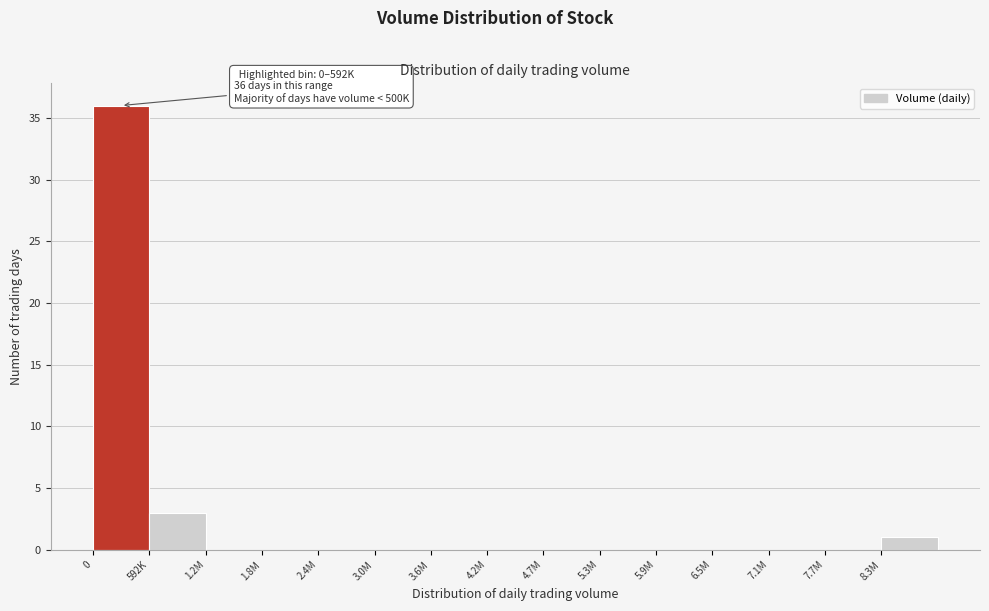

Reading left to right, what are all the values shown in this chart?

0=36	592K=3	1.2M=0	1.8M=0	2.4M=0	3.0M=0	3.6M=0	4.2M=0	4.7M=0	5.3M=0	5.9M=0	6.5M=0	7.1M=0	7.7M=0	8.3M=1